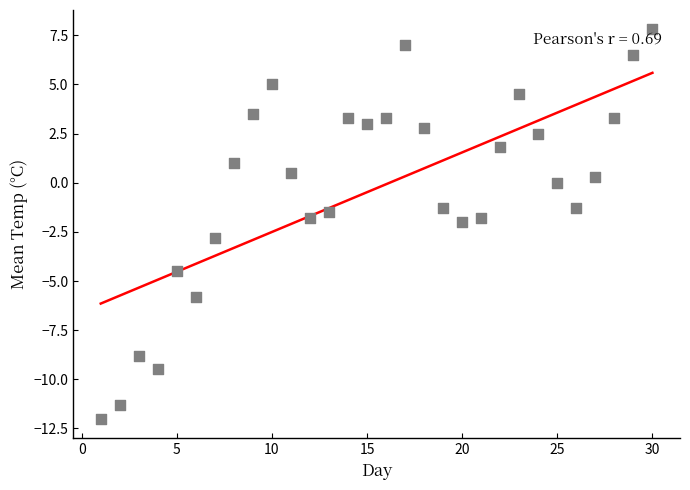

List the coordinates of all points as (X, Y) pairs, reading left to right.

(1.0, -12.0)  (2.0, -11.3)  (3.0, -8.8)  (4.0, -9.5)  (5.0, -4.5)  (6.0, -5.8)  (7.0, -2.8)  (8.0, 1.0)  (9.0, 3.5)  (10.0, 5.0)  (11.0, 0.5)  (12.0, -1.8)  (13.0, -1.5)  (14.0, 3.3)  (15.0, 3.0)  (16.0, 3.3)  (17.0, 7.0)  (18.0, 2.8)  (19.0, -1.3)  (20.0, -2.0)  (21.0, -1.8)  (22.0, 1.8)  (23.0, 4.5)  (24.0, 2.5)  (25.0, 0.0)  (26.0, -1.3)  (27.0, 0.3)  (28.0, 3.3)  (29.0, 6.5)  (30.0, 7.8)